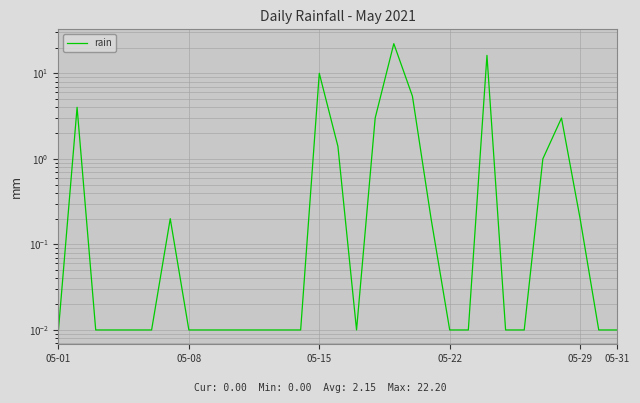

Which category has the lowest value across all series?

05-01